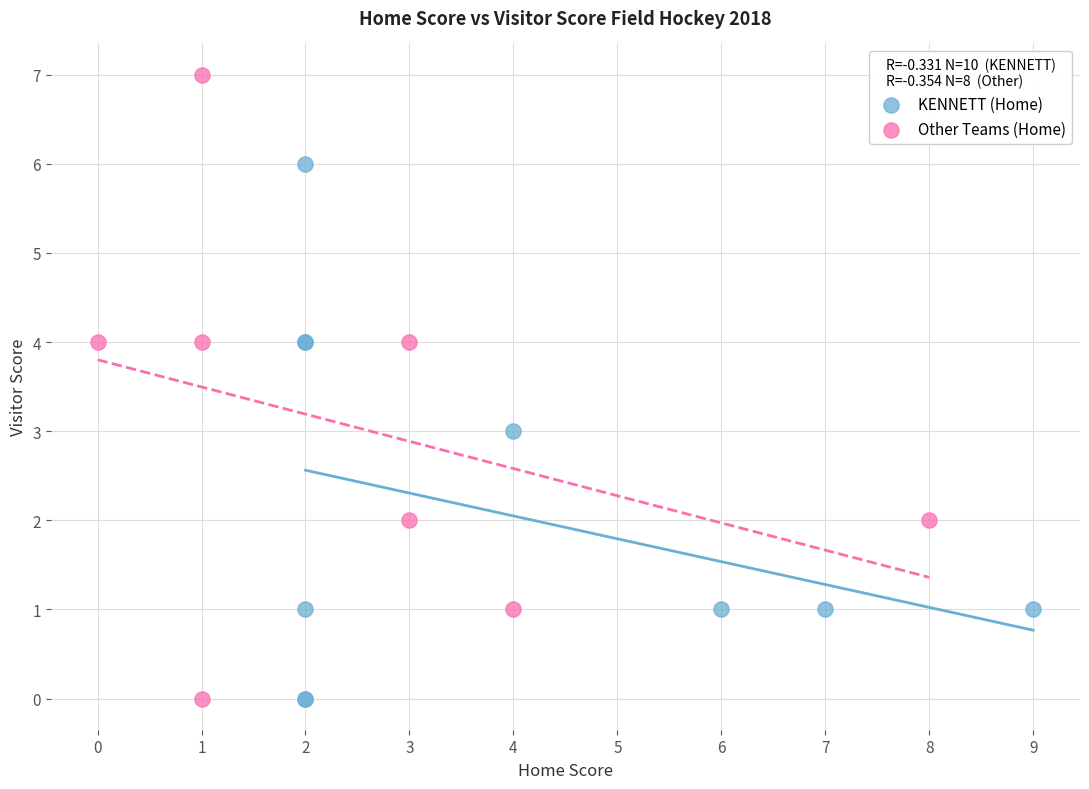

Which series contains the highest Y value?

Other Teams (Home)